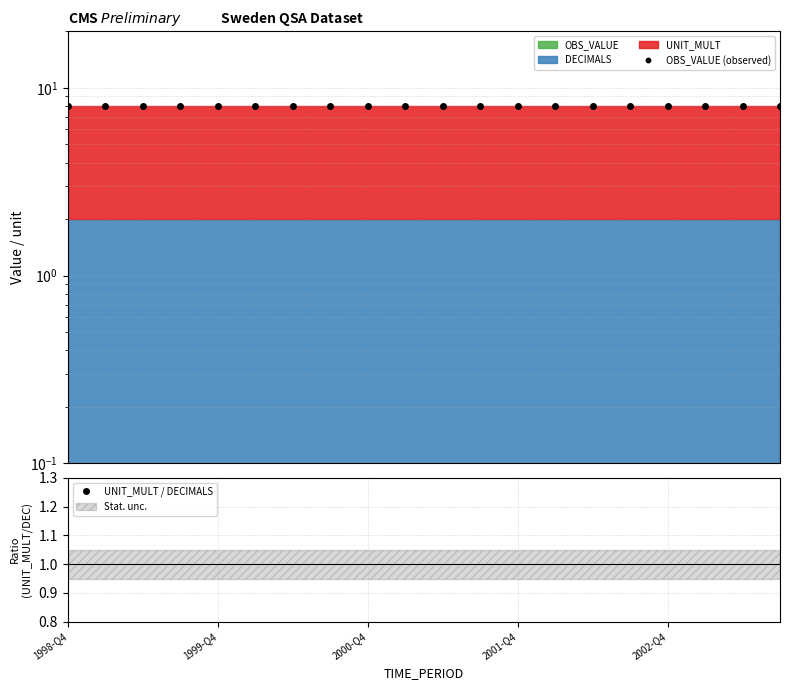

What is the sum of all OBS_VALUE (observed) values?

160